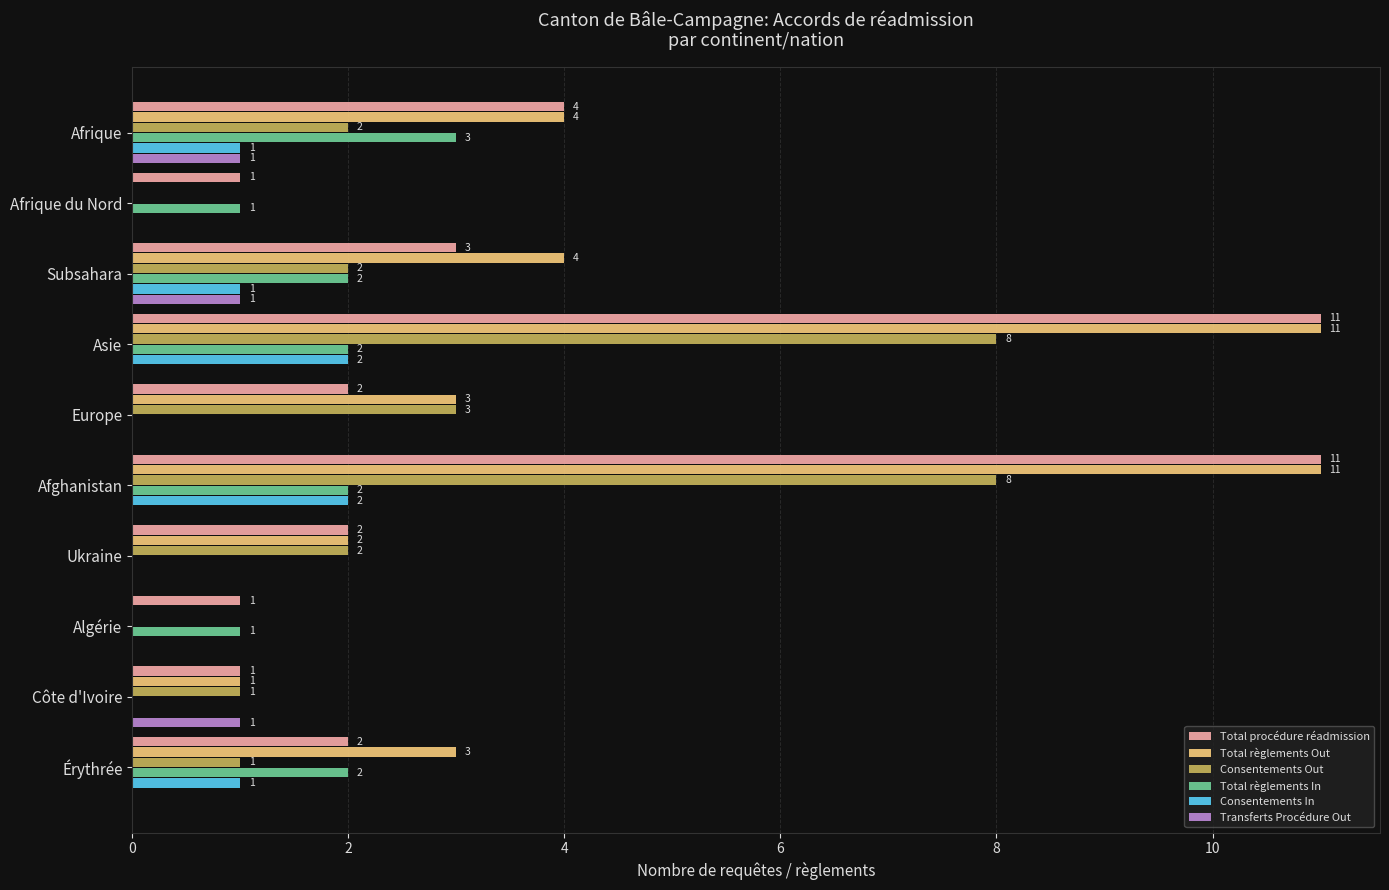

How many categories are shown in the chart?

10